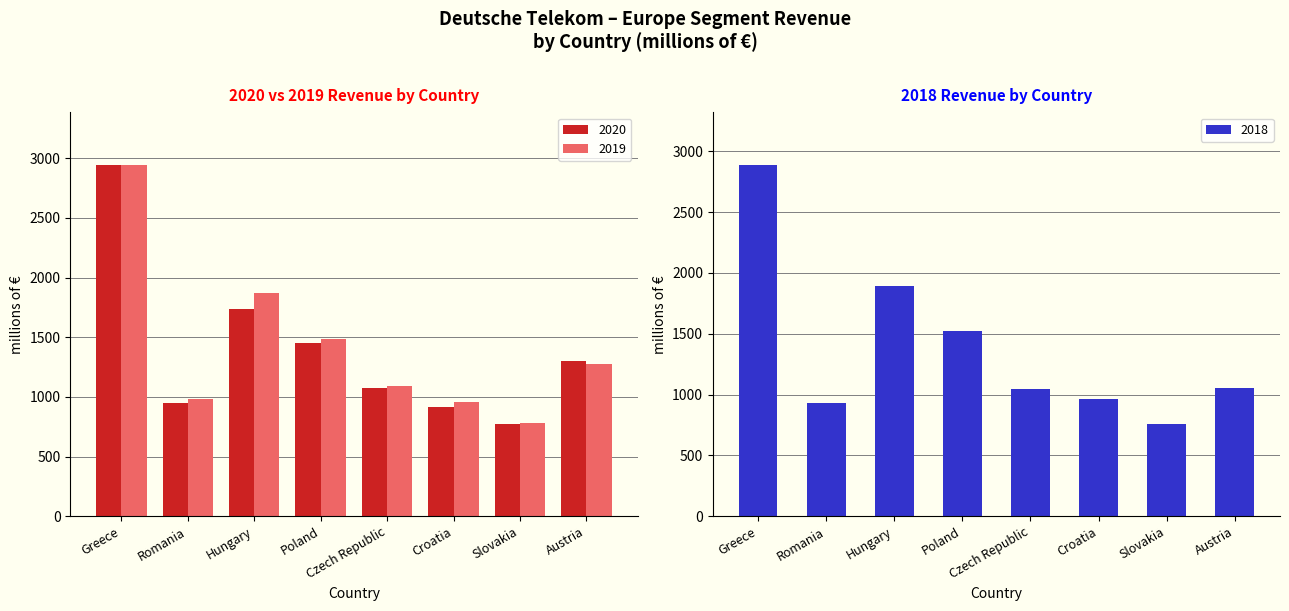

Is the value of 2020 at Croatia greater than the value of 2019 at Croatia?

No